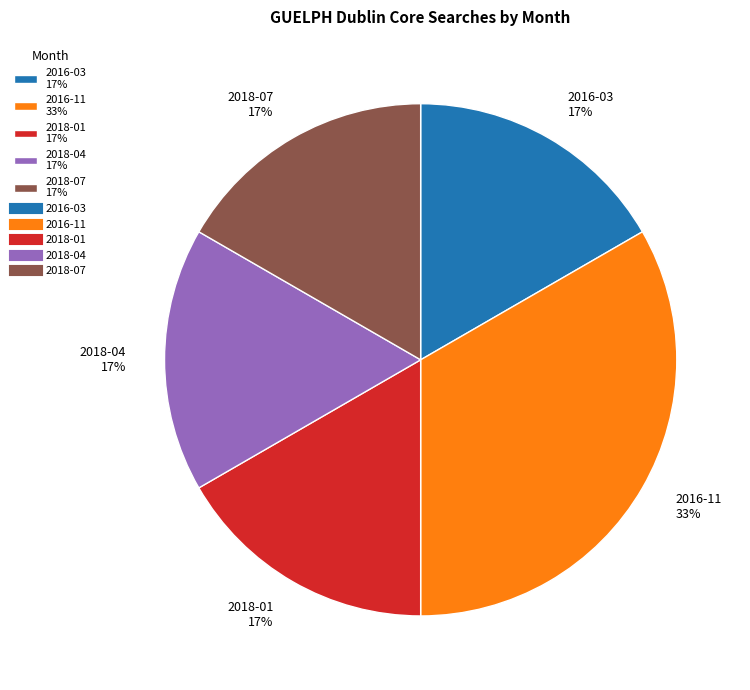

Approximately how many times larger is the value at 2016-03 17% compared to 2018-01 17%?

1.0